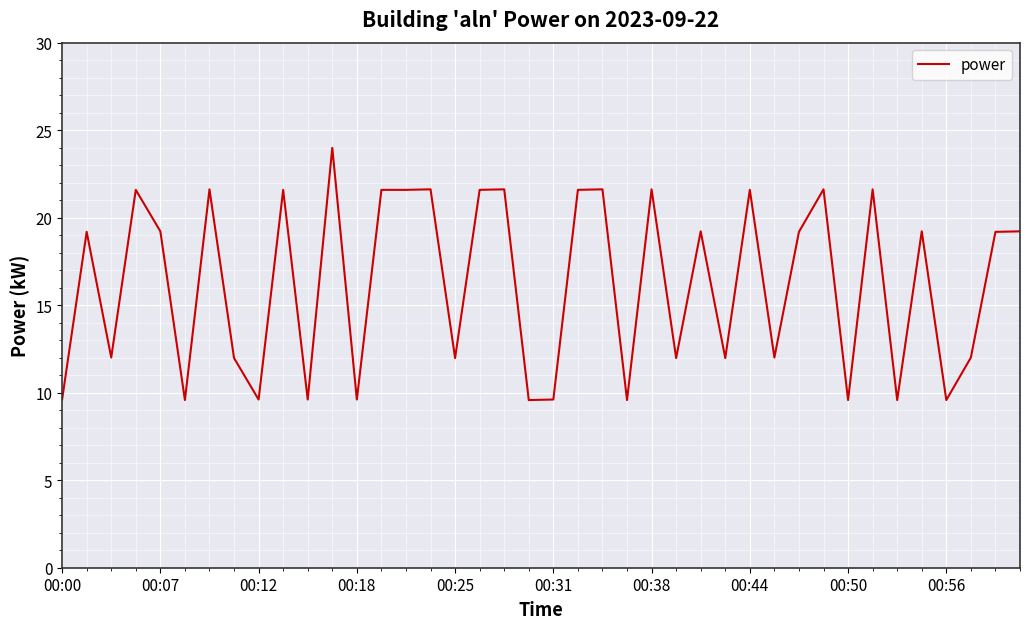

What is the difference between the maximum and minimum values?

14.4